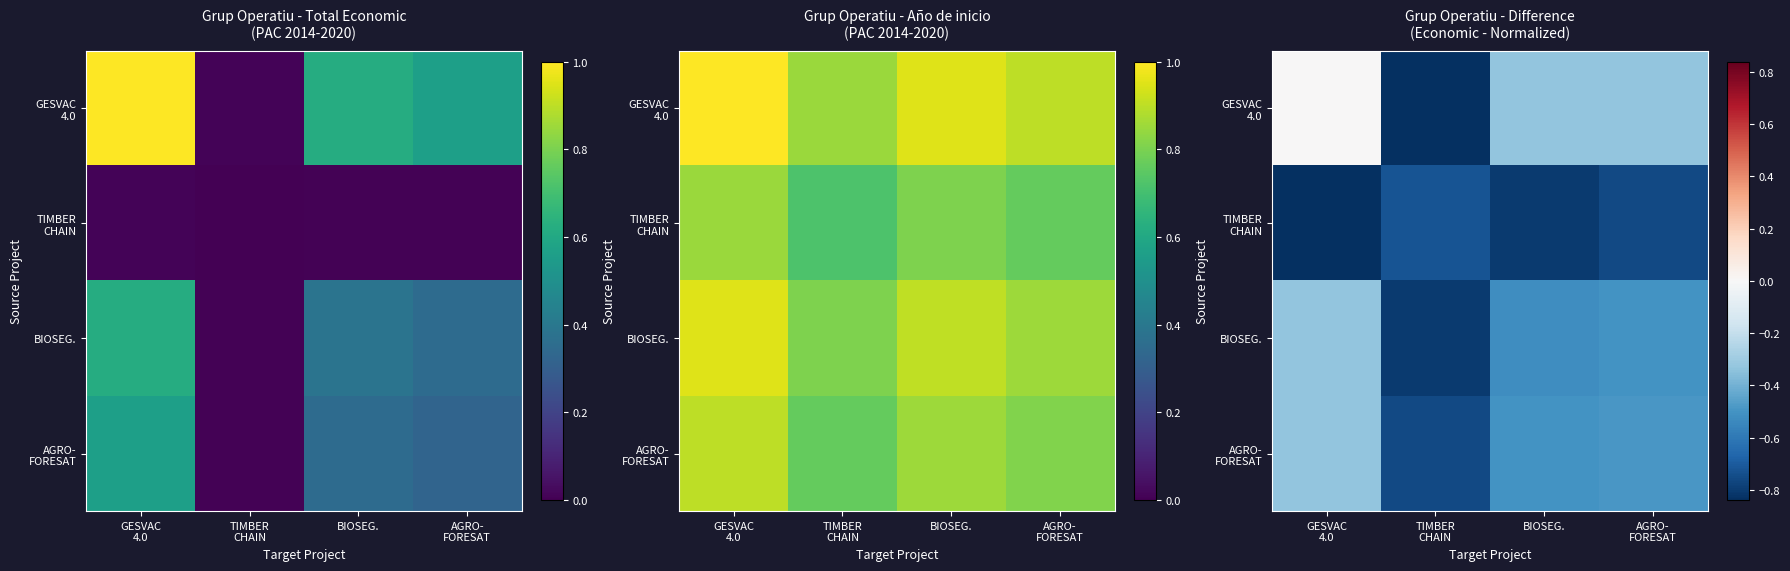

True or false: GESVAC 4.0 has a value of -0.3 at BIOSEG..

True